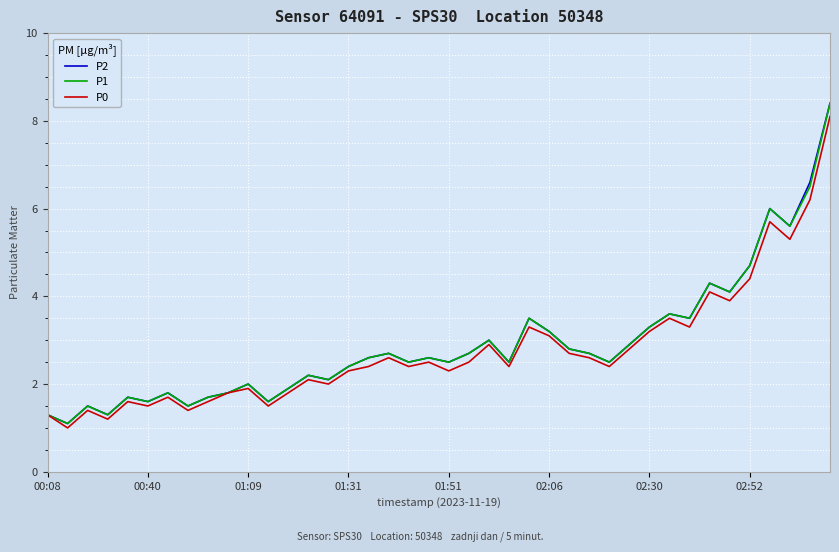

What is the highest value of the P0 series?

8.1